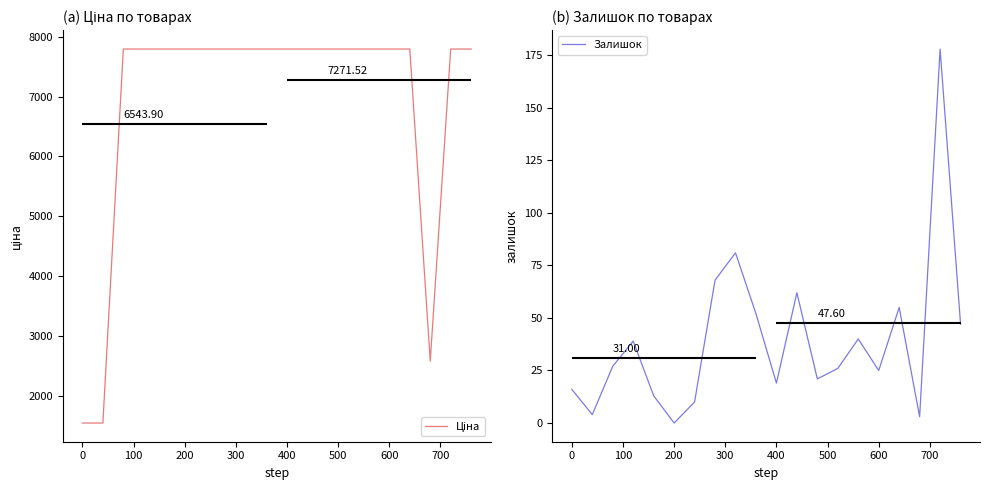

What are all the series names shown in the legend?

Ціна, Залишок